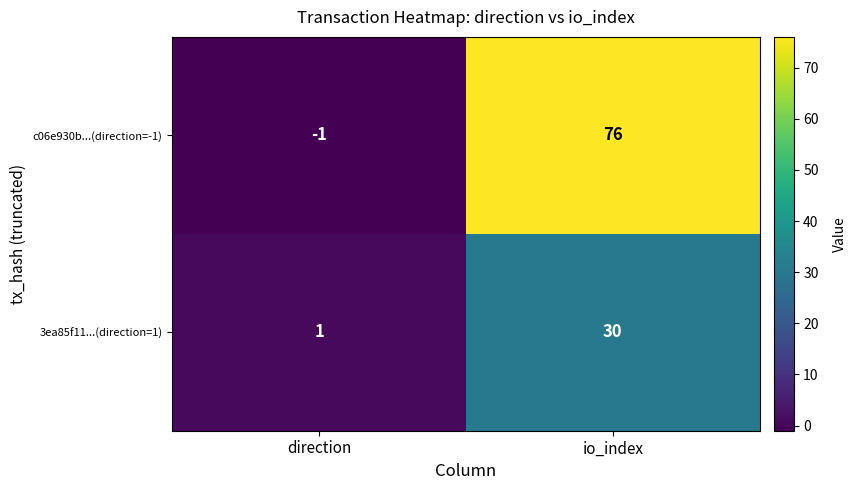

List the series in order of their peak value, highest first.

c06e930b...(direction=-1), 3ea85f11...(direction=1)